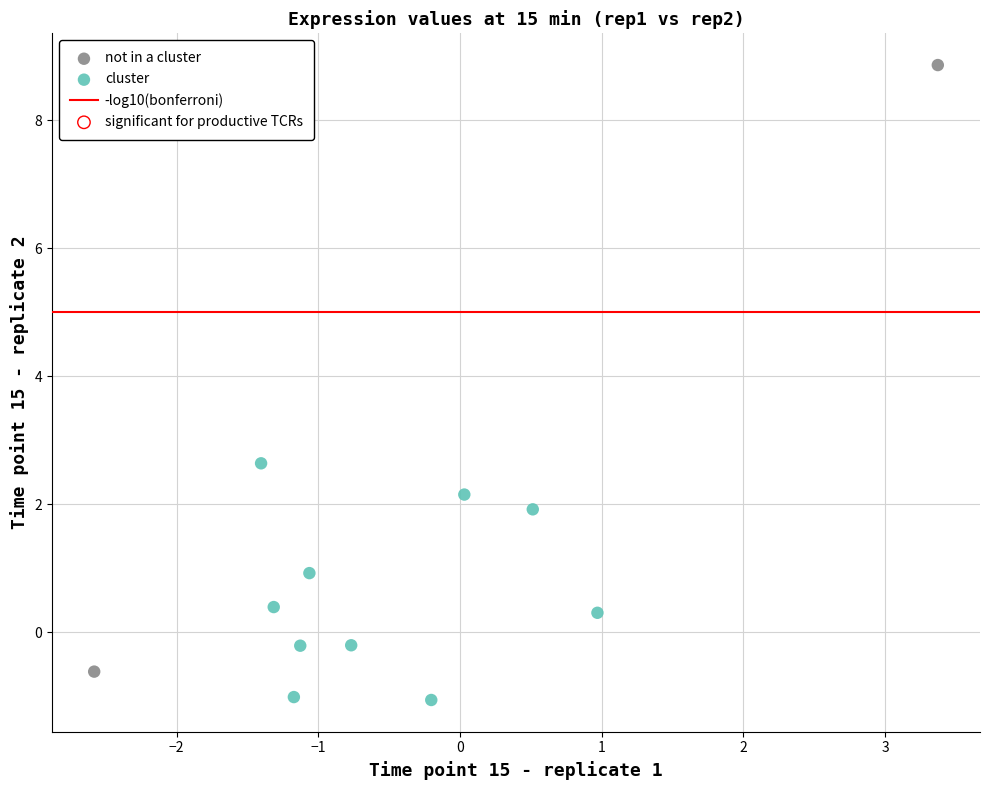

Which series contains the lowest Y value?

cluster